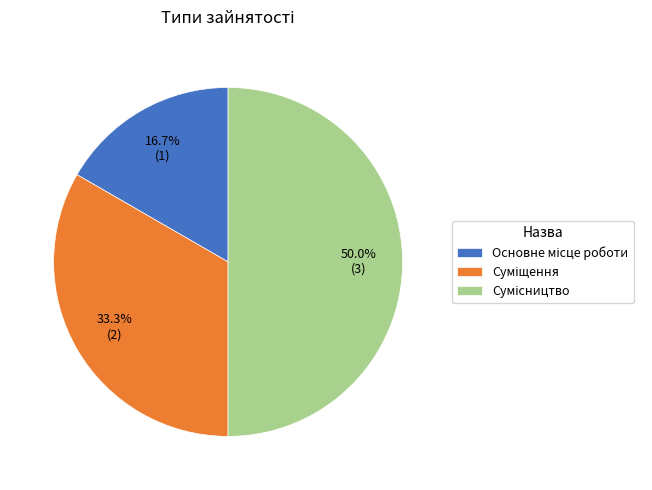

How many segments does this pie chart have?

3